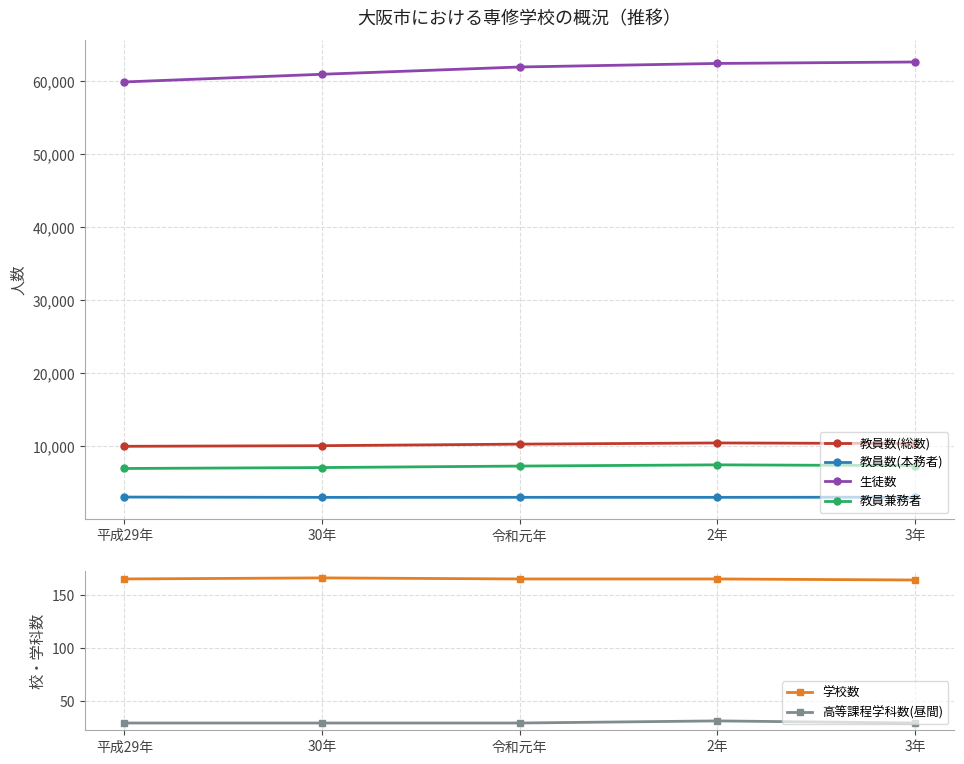

What are all the series names shown in the legend?

教員数(総数), 教員数(本務者), 生徒数, 教員兼務者, 学校数, 高等課程学科数(昼間)